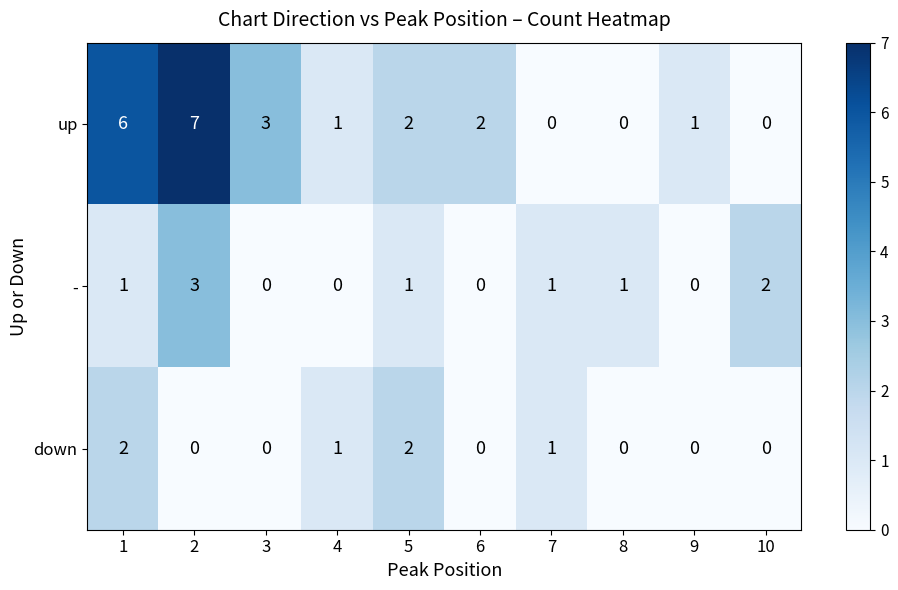

Count the number of data series in this chart.

3